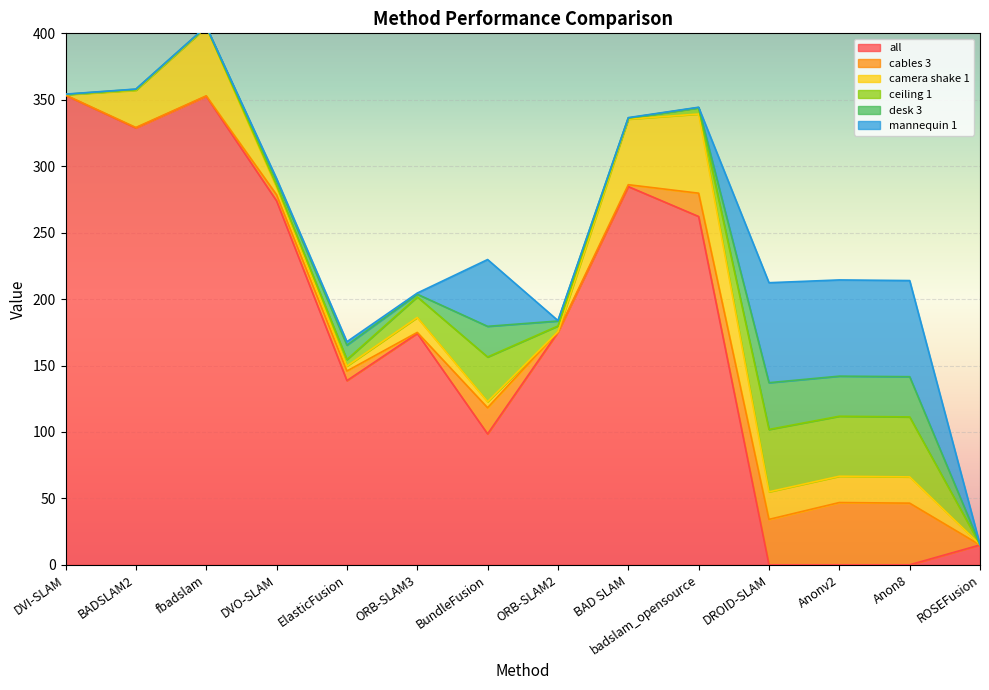

What is the sum of the camera shake 1 values at DVO-SLAM and ORB-SLAM3?

16.7